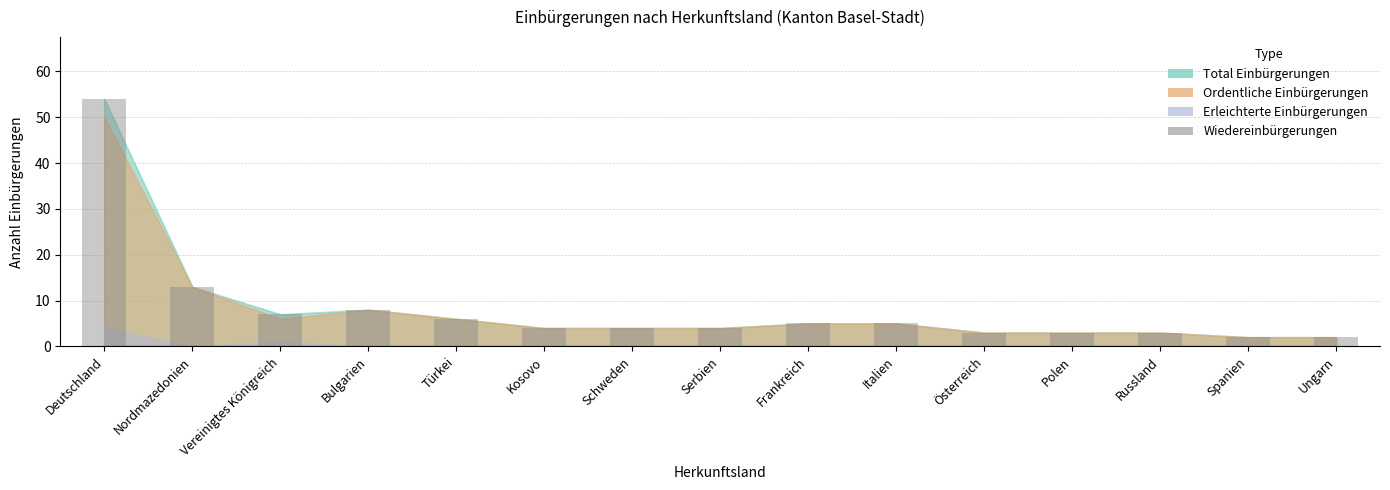

What is the label of the 13th bar from the left?

Russland